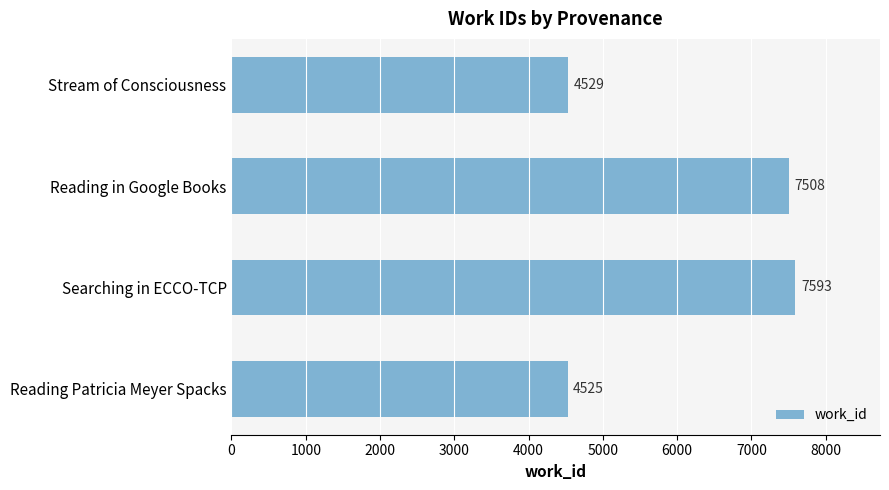

What is the sum of all values?

24155